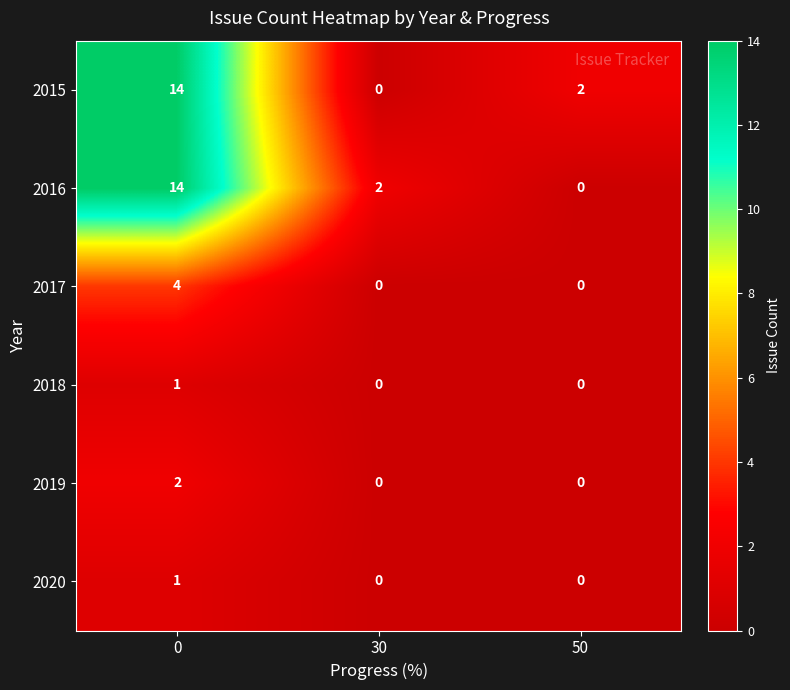

What is the spread (max minus min) of values at 0?

13